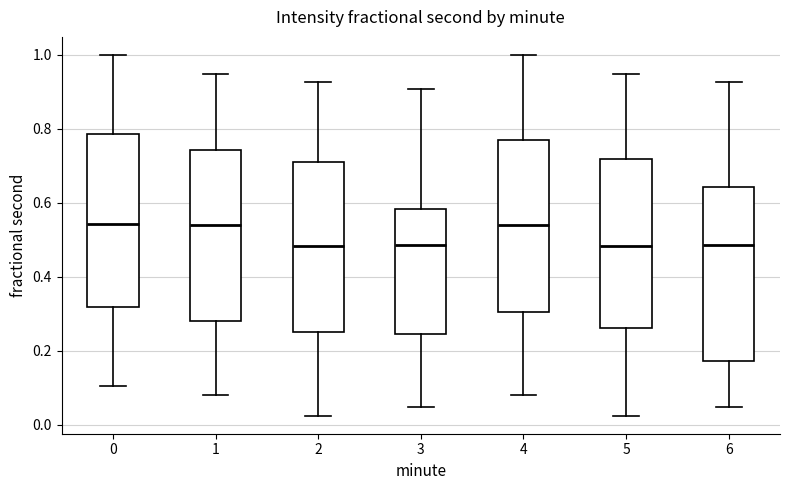

Reading left to right, transcribe this box plot: for each box, give where its median line is, the range the box spans, and where its two whiskers end, as read against the y-axis. The values are not printed on the chart, so give them approximately, as read against the axis.

0: median 0.54, box 0.32 to 0.78, whiskers 0.10 to 1.00
1: median 0.54, box 0.28 to 0.74, whiskers 0.08 to 0.94
2: median 0.48, box 0.26 to 0.70, whiskers 0.02 to 0.92
3: median 0.48, box 0.24 to 0.58, whiskers 0.04 to 0.90
4: median 0.54, box 0.30 to 0.76, whiskers 0.08 to 1.00
5: median 0.48, box 0.26 to 0.72, whiskers 0.02 to 0.94
6: median 0.48, box 0.18 to 0.64, whiskers 0.04 to 0.92